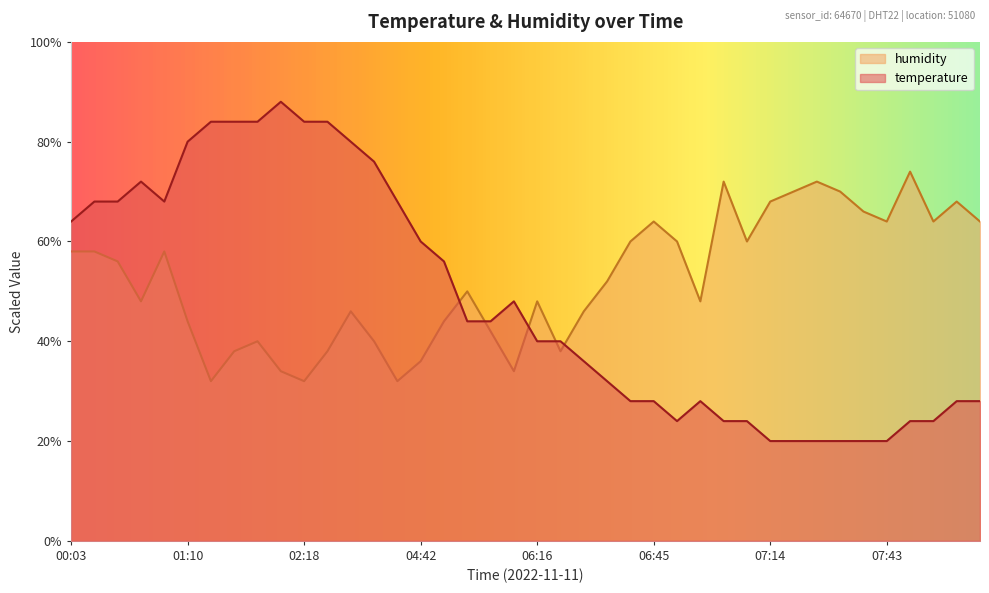

What is the difference between the second highest and second lowest values in the humidity series?

40.0